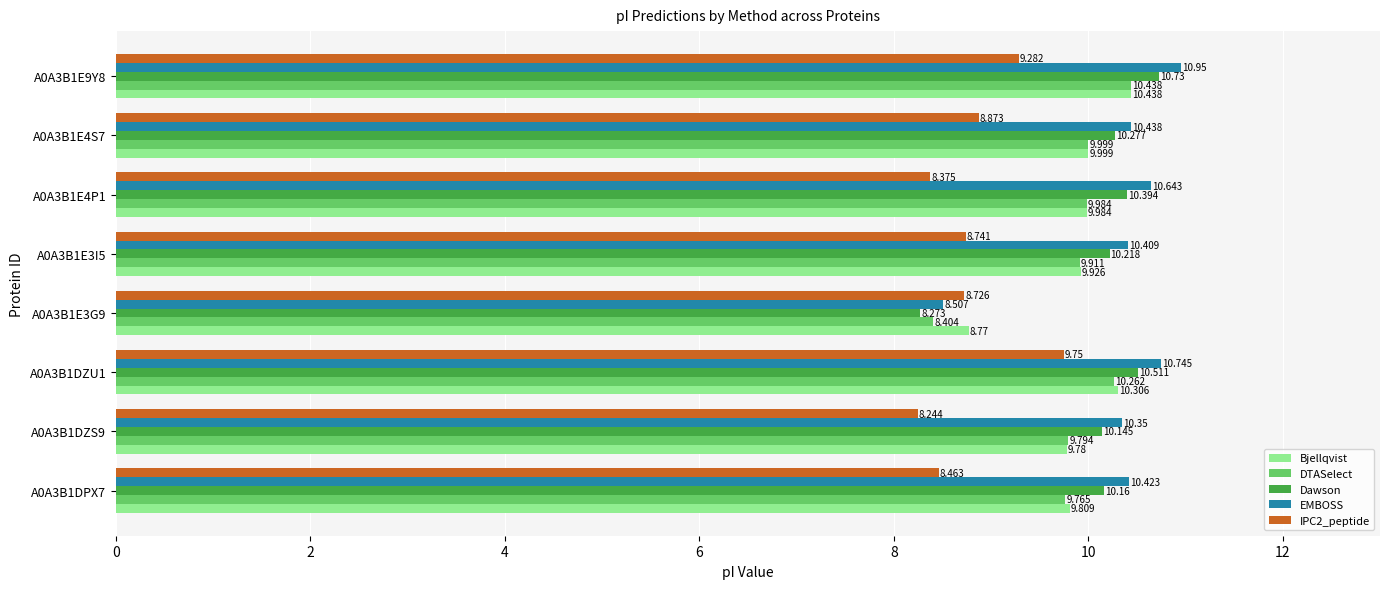

Which series has the largest total across all categories?

EMBOSS